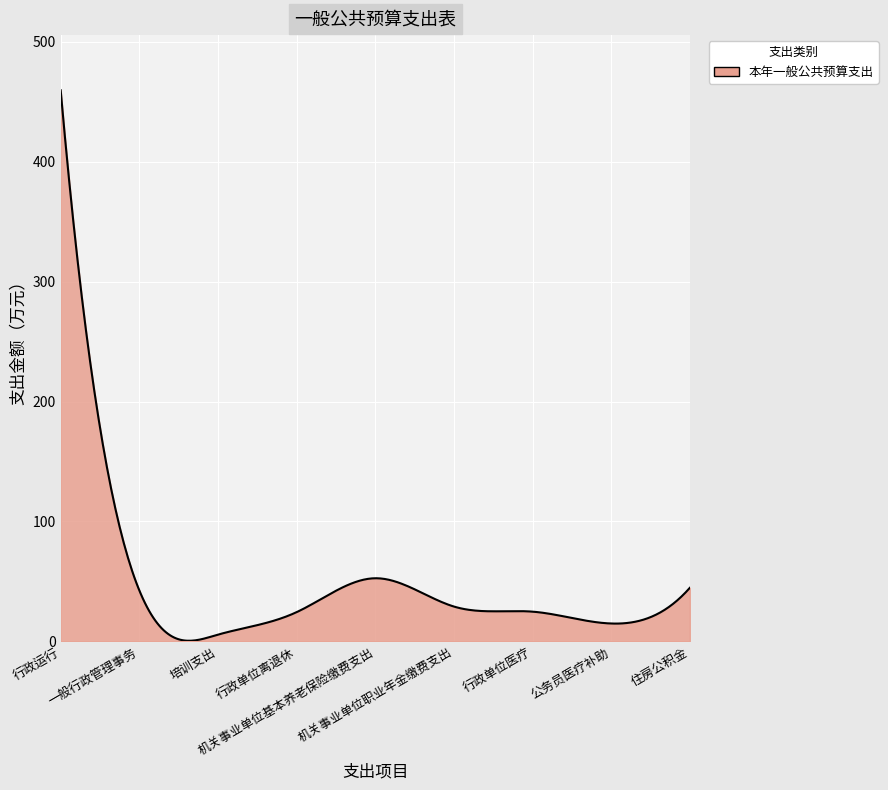

What is the greatest value displayed?

459.7